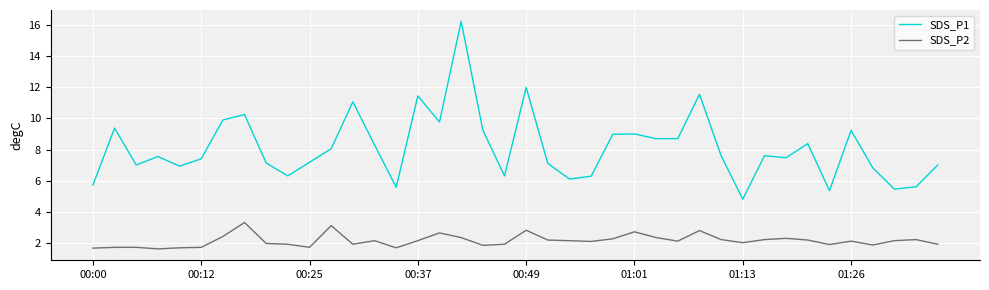

In SDS_P1, how many points are higher than both neighbors (excluding endpoints)?

12